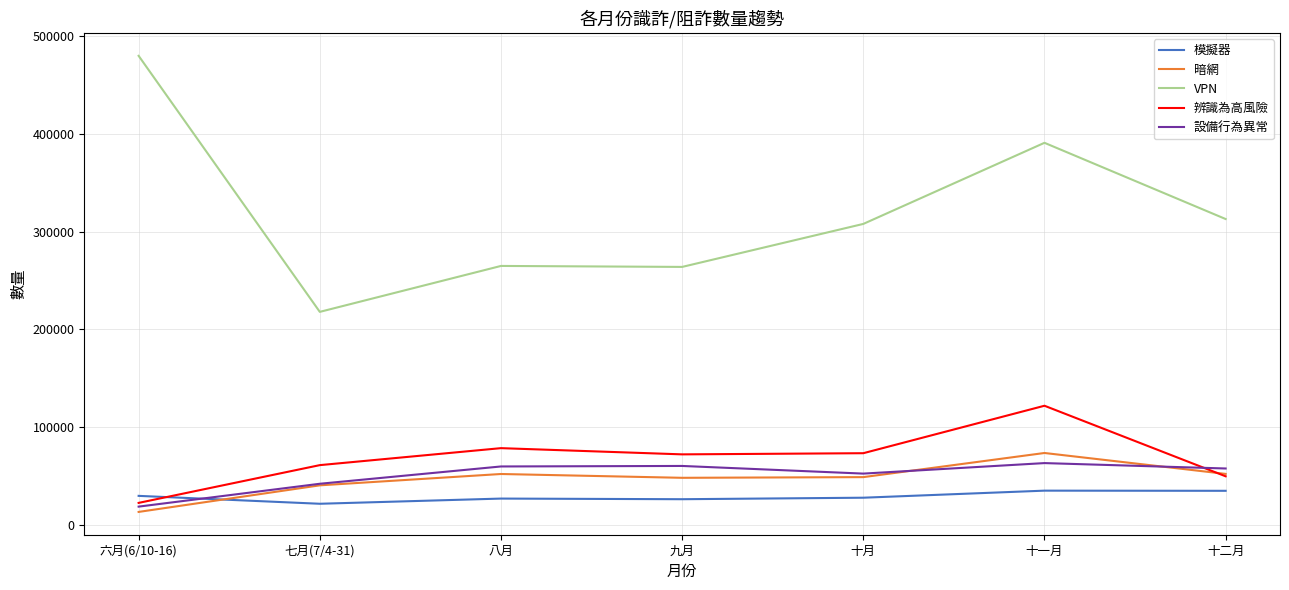

True or false: 模擬器 and VPN cross at least once.

False